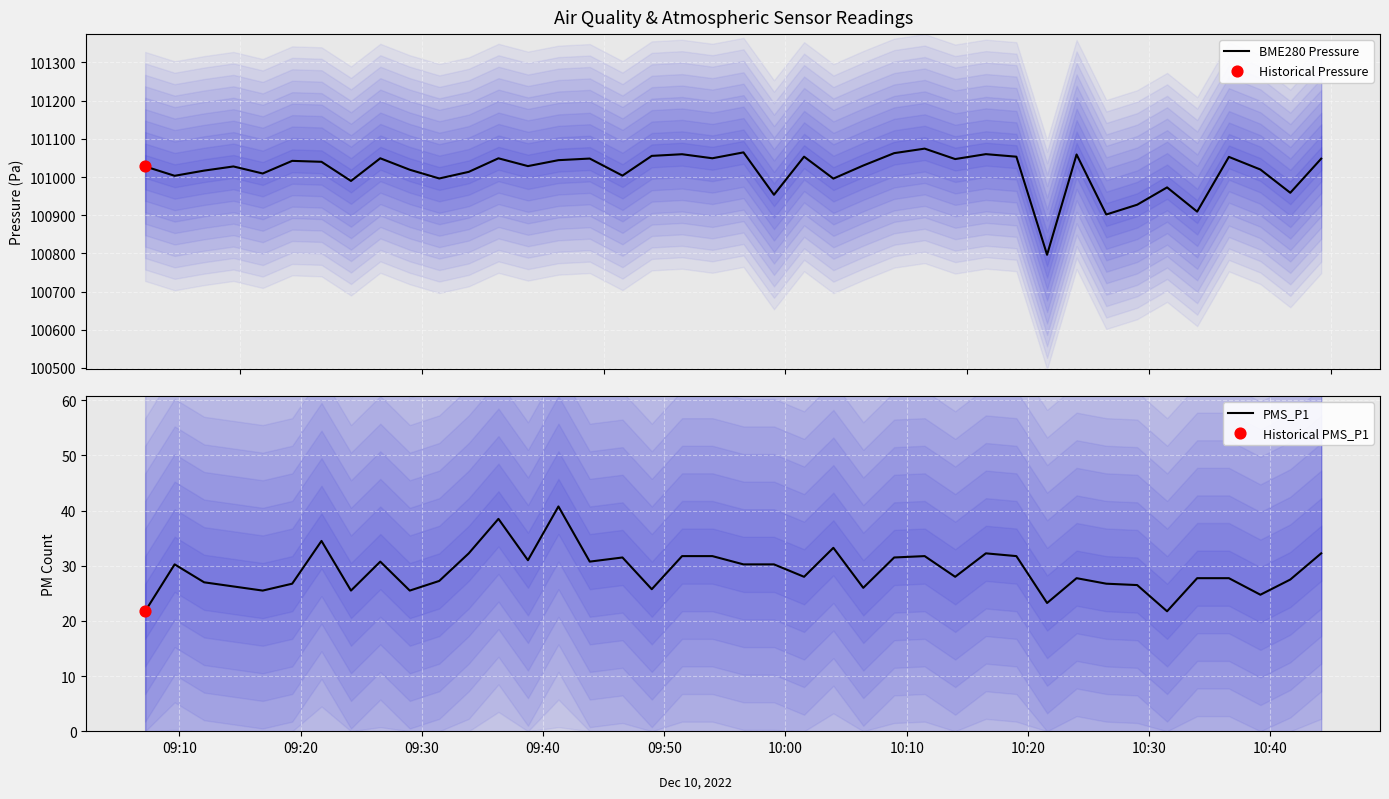

Is the value of BME280 Pressure at 39 greater than the value of PMS_P1 at 31?

Yes